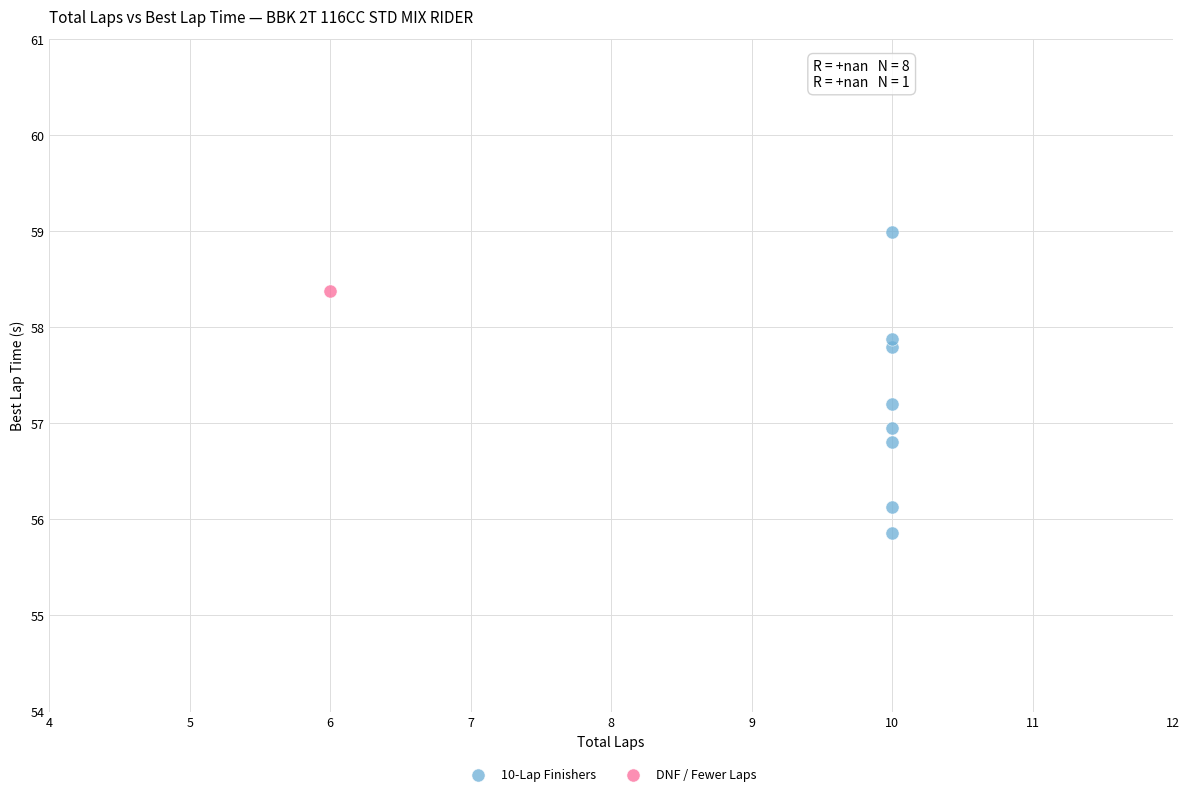

What are all the series names shown in the legend?

10-Lap Finishers, DNF / Fewer Laps